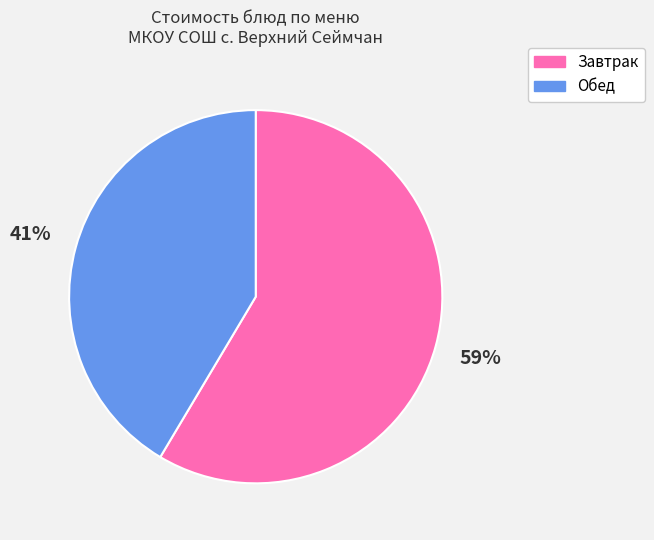

Which has a higher value, Завтрак or Обед?

Завтрак